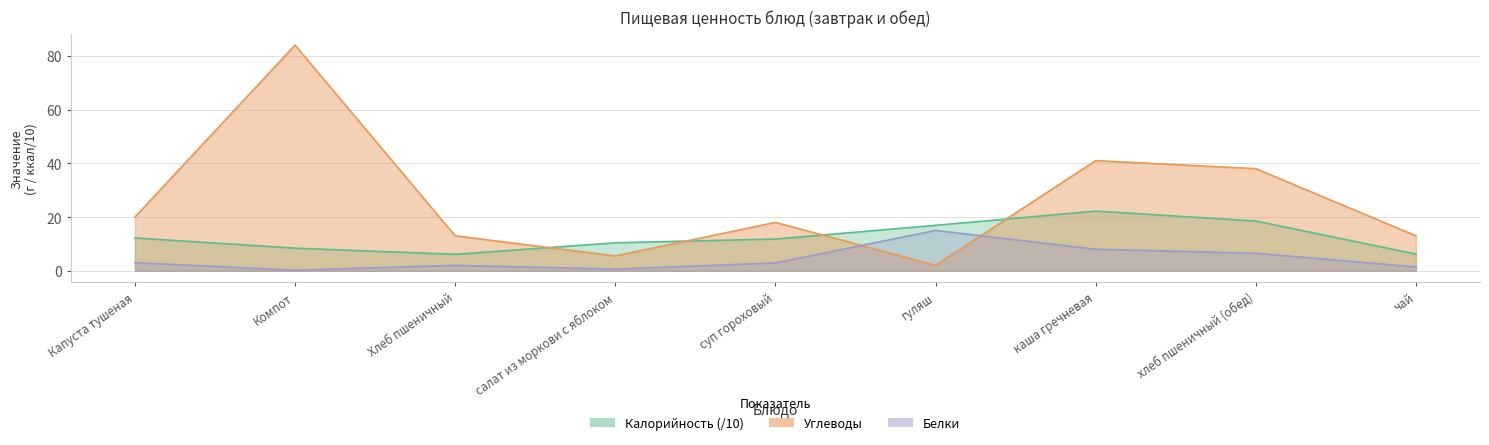

True or false: Углеводы and Калорийность intersect in this chart.

True